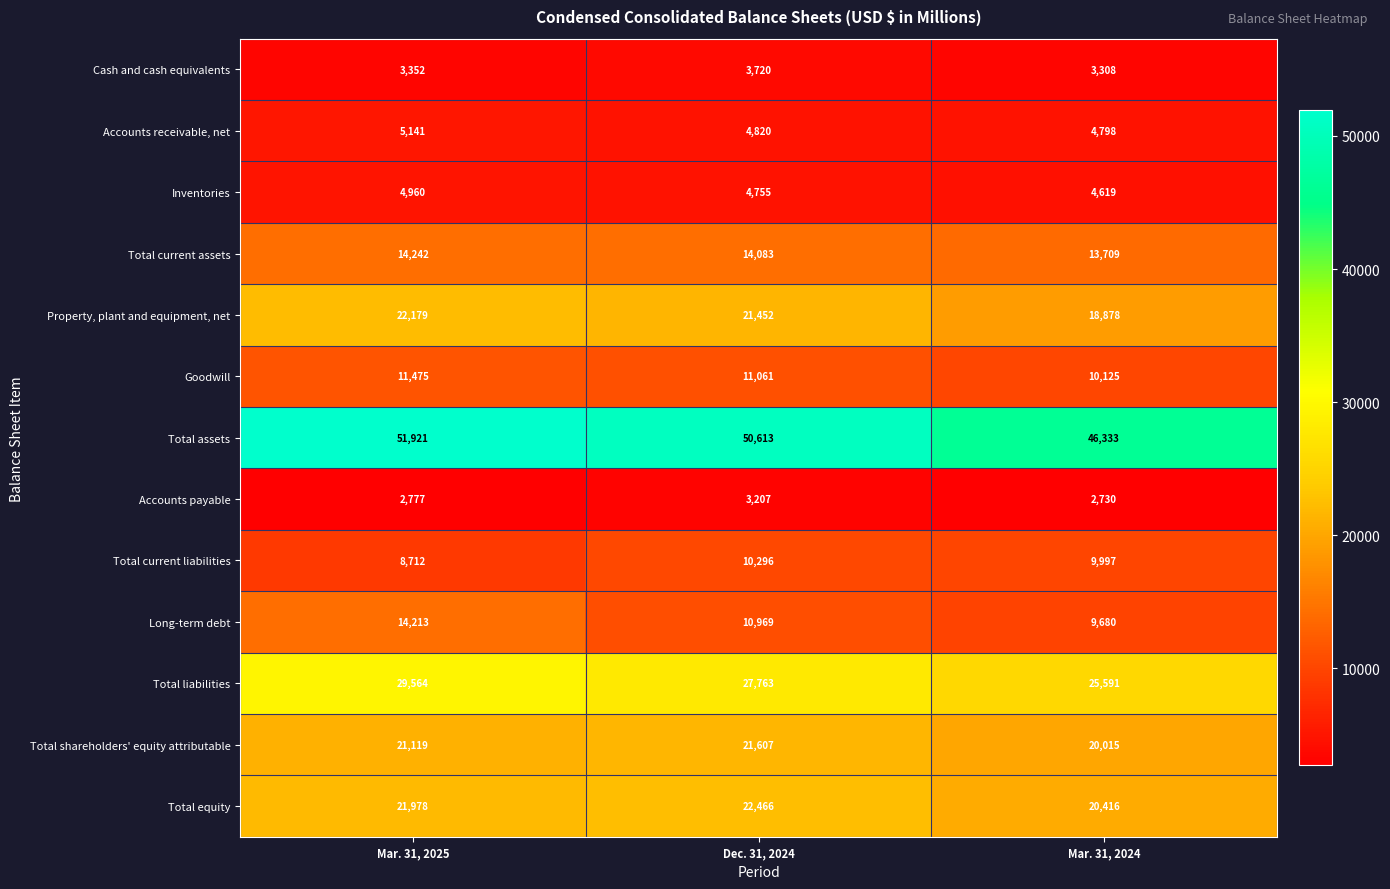

Which series has the widest spread of values?

Total assets